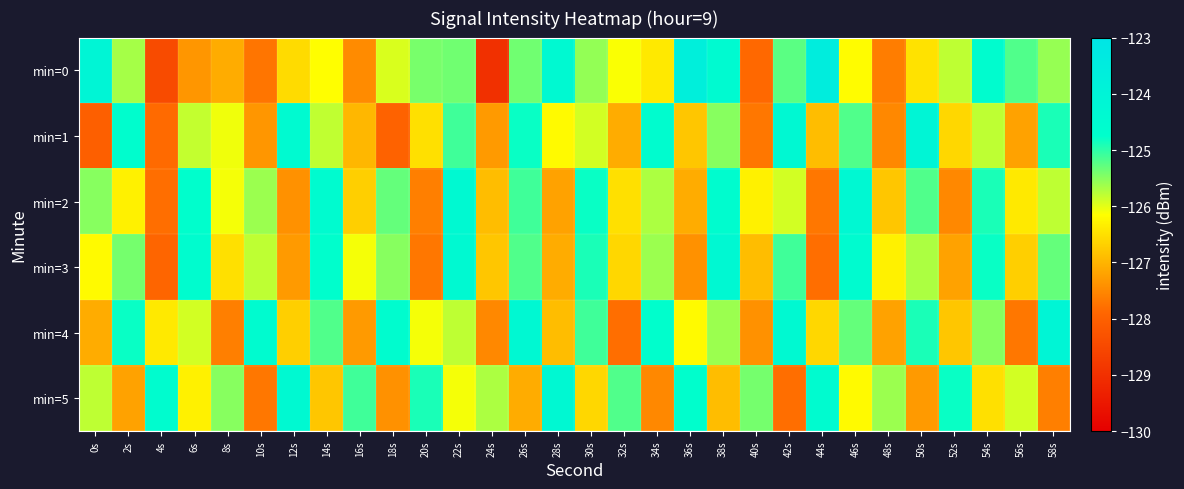

Which series has the largest range (max minus min)?

min=0